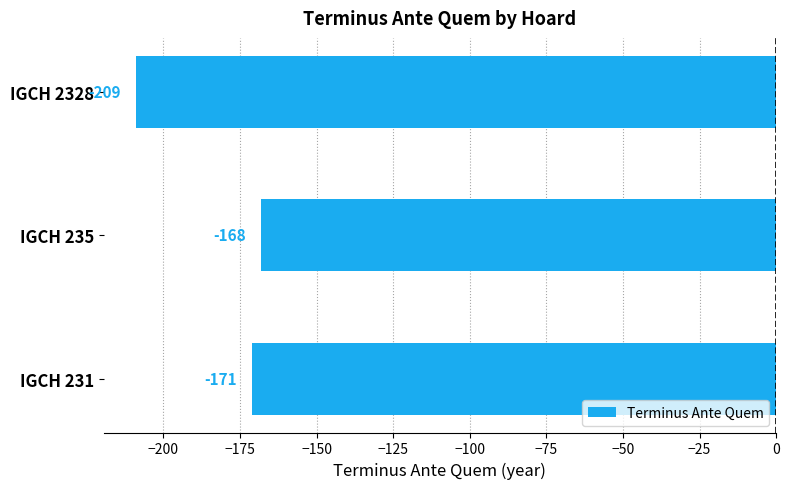

Reading bottom to top, list all the values displayed in this chart.

-171	-168	-209